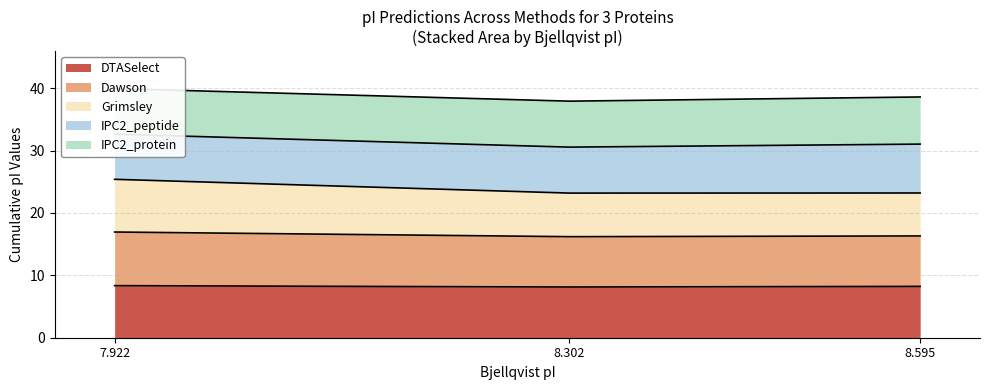

What is the value of the DTASelect point at the 3rd from the left?

8.2